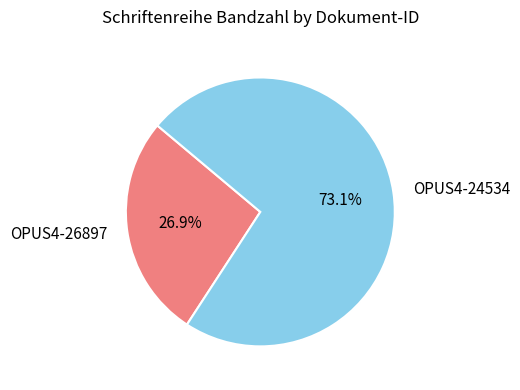

Which category has the smallest portion of the pie?

OPUS4-26897